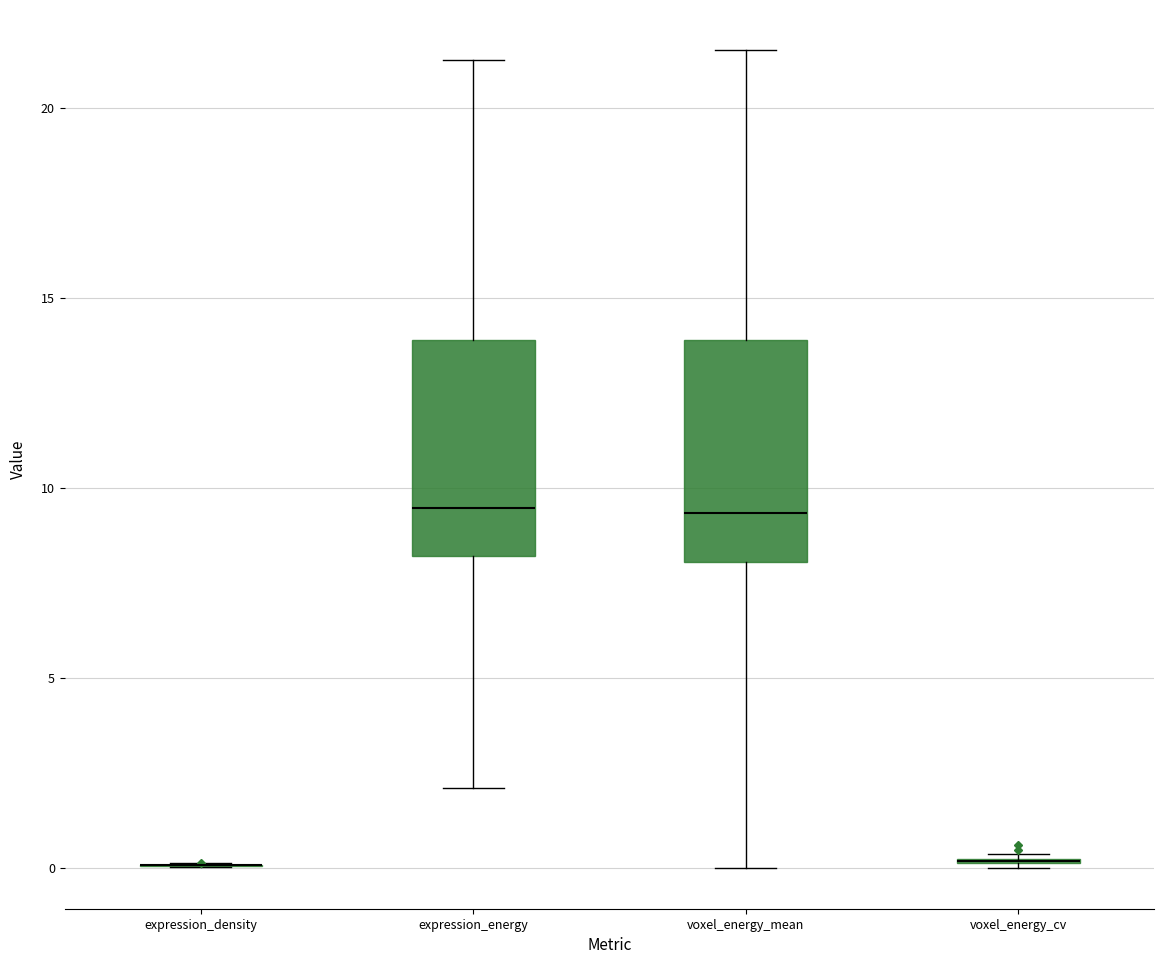

Reading left to right, read every box against the y-axis: the position of its median line, the range the box covers, and the ends of its whiskers. The values are not printed on the chart, so give them approximately, as read against the axis.

expression_density: box collapsed to a line at 0.0, whiskers 0.0 to 0.0
expression_energy: median 9.5, box 8.0 to 14.0, whiskers 2.0 to 21.5
voxel_energy_mean: median 9.5, box 8.0 to 14.0, whiskers 0.0 to 21.5
voxel_energy_cv: box collapsed to a line at 0.0, whiskers 0.0 to 0.5